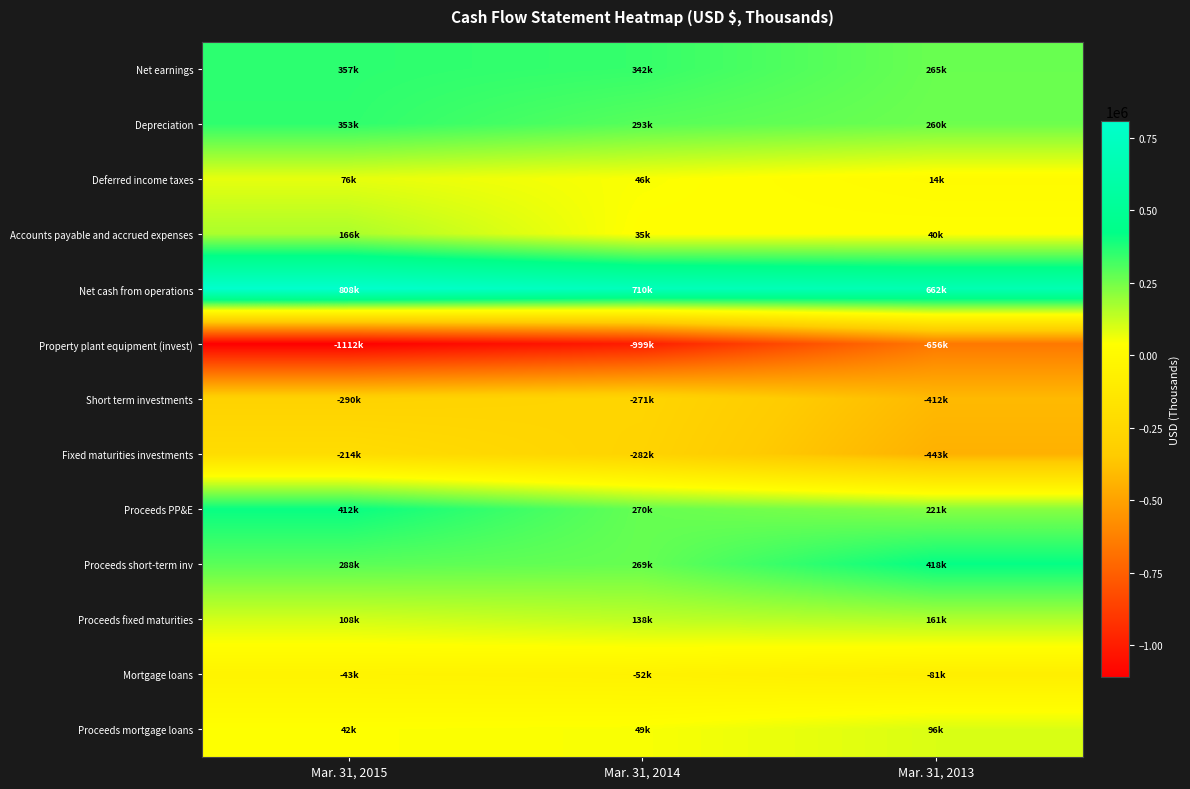

Which series has the largest total across all categories?

Net cash from operations